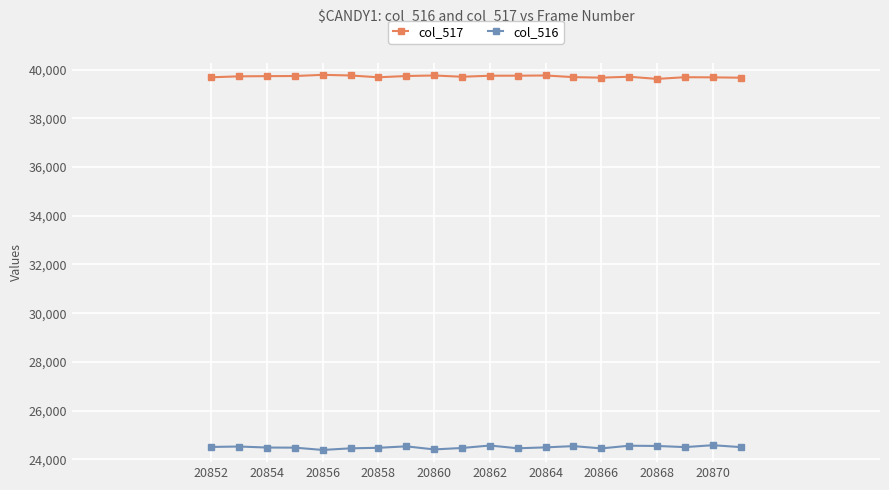

How many categories are shown in the chart?

20